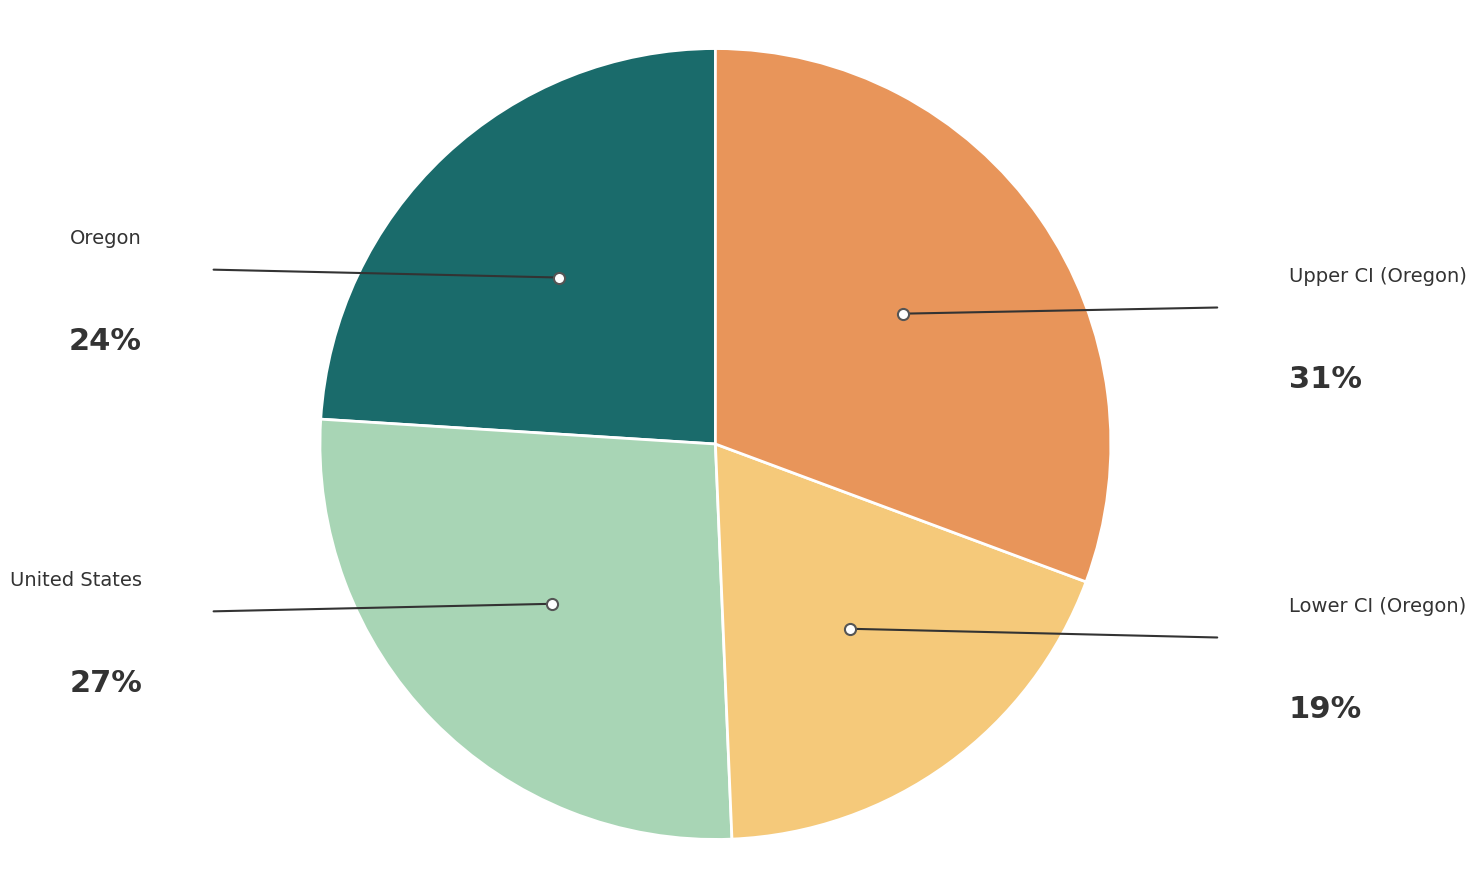

Does any single category account for the majority?

No